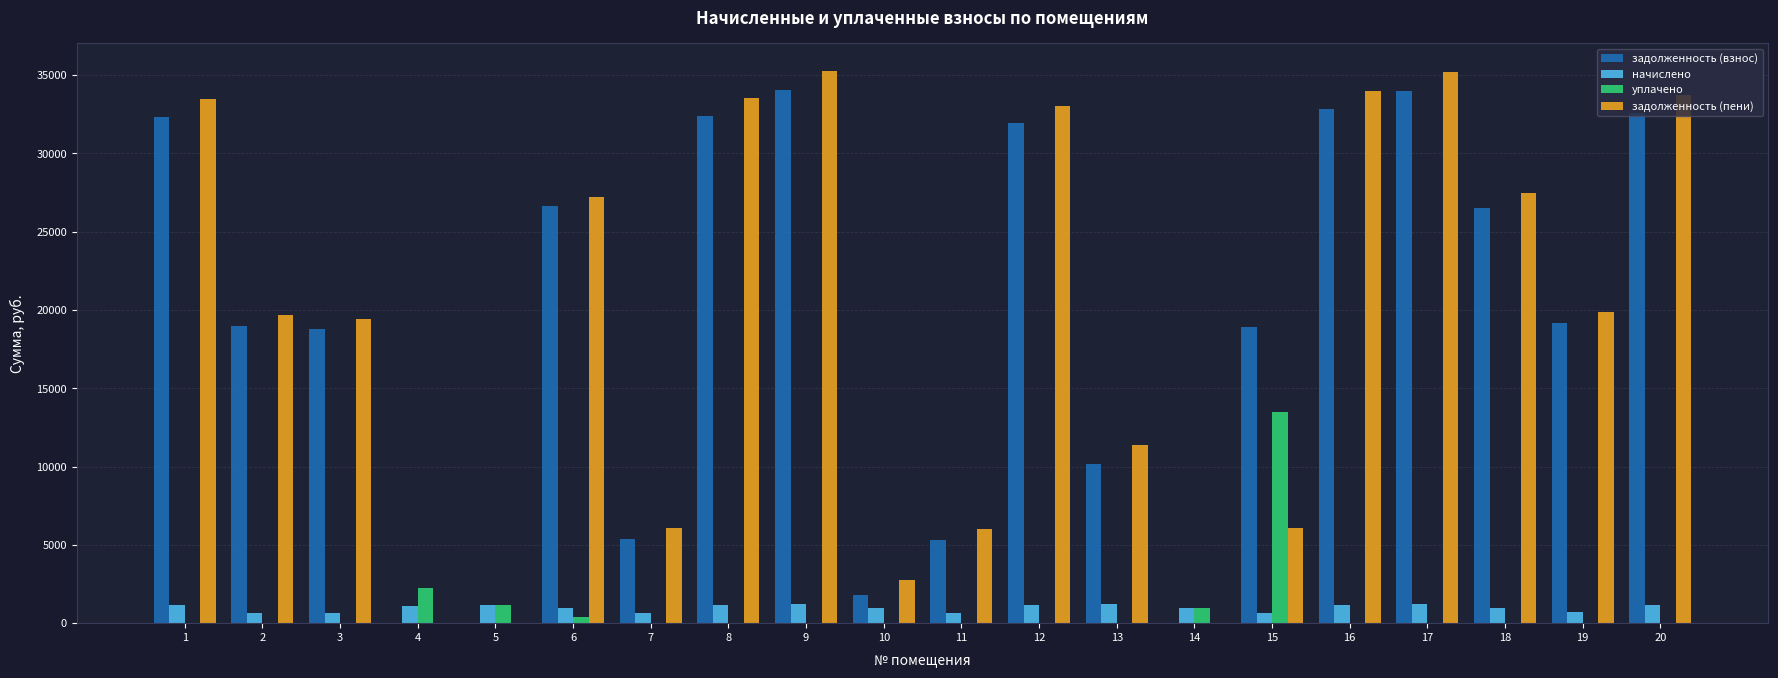

Which series changed the most between 13 and 14?

задолженность (пени)